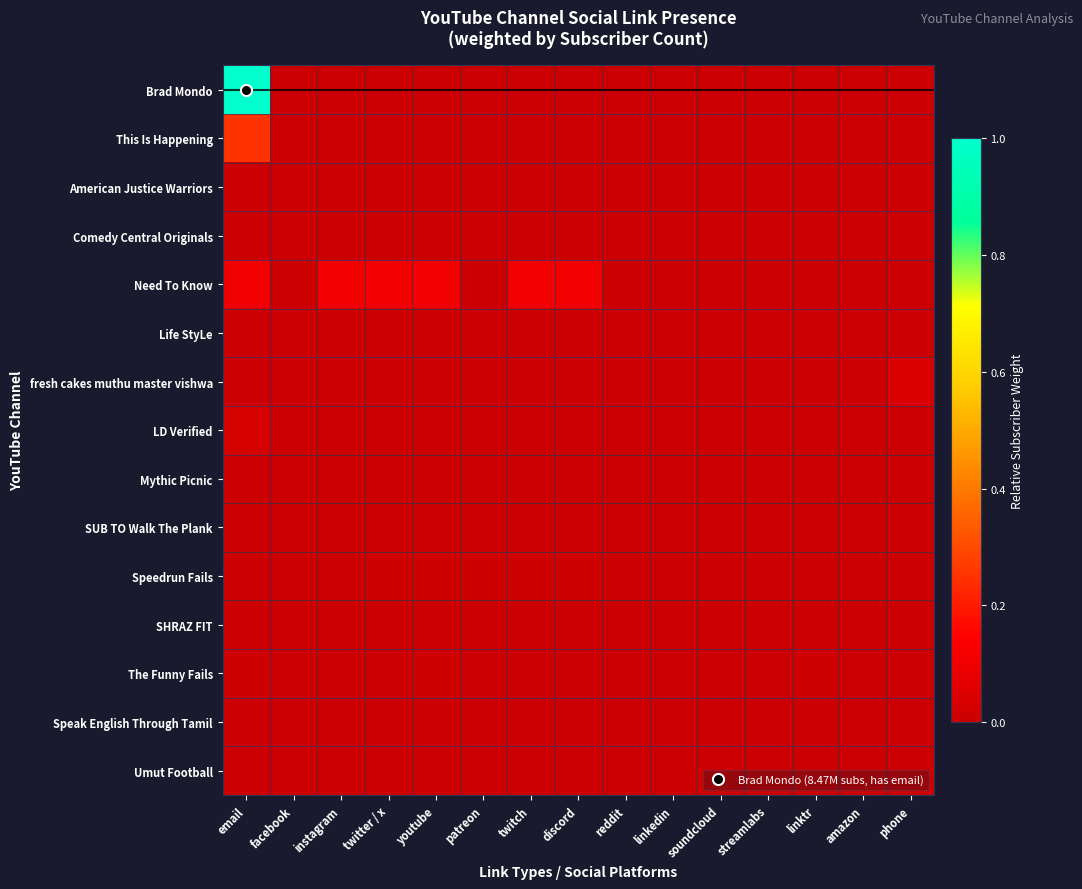

Which series has the largest total across all categories?

Brad Mondo